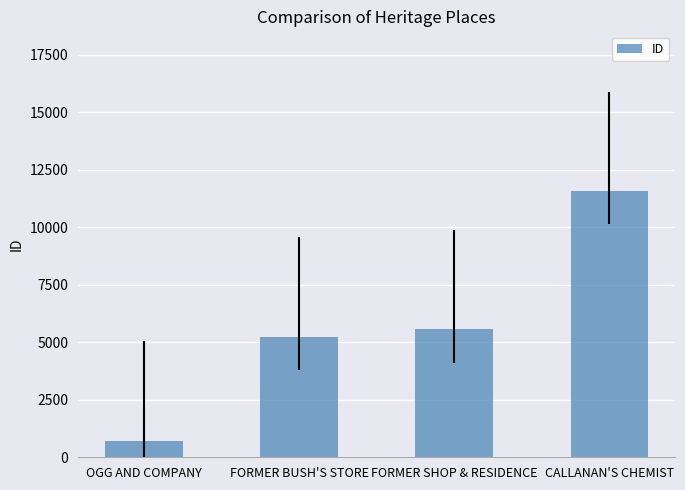

Rank the categories by value from highest to lowest.

CALLANAN'S CHEMIST, FORMER SHOP & RESIDENCE, FORMER BUSH'S STORE, OGG AND COMPANY